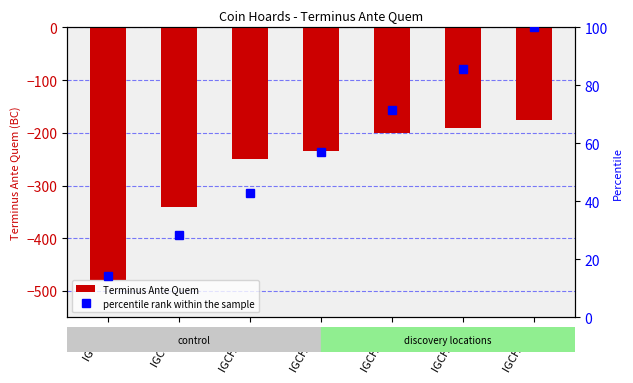

What is the value of the percentile rank within the sample bar at the 2nd from the left?

28.6